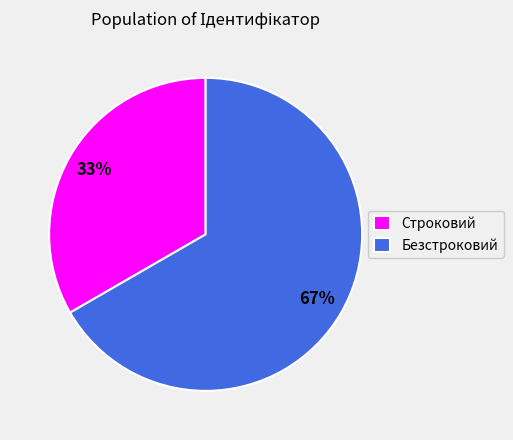

How many slices are in this pie chart?

2